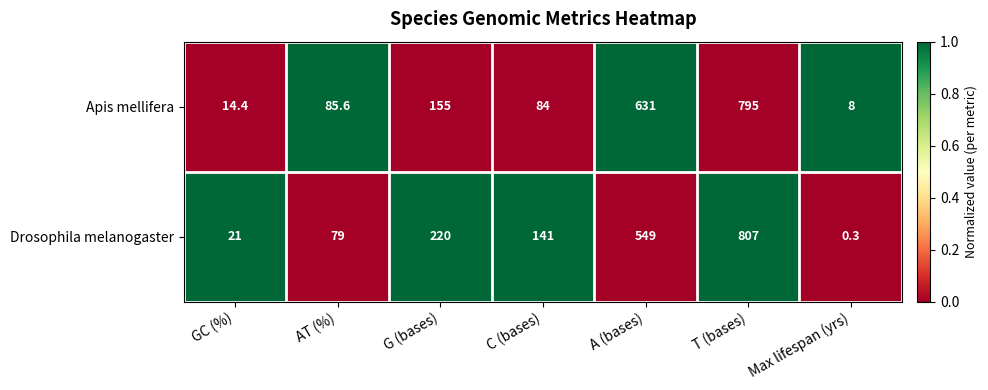

Which label corresponds to the smallest value in the chart?

Max lifespan (yrs)